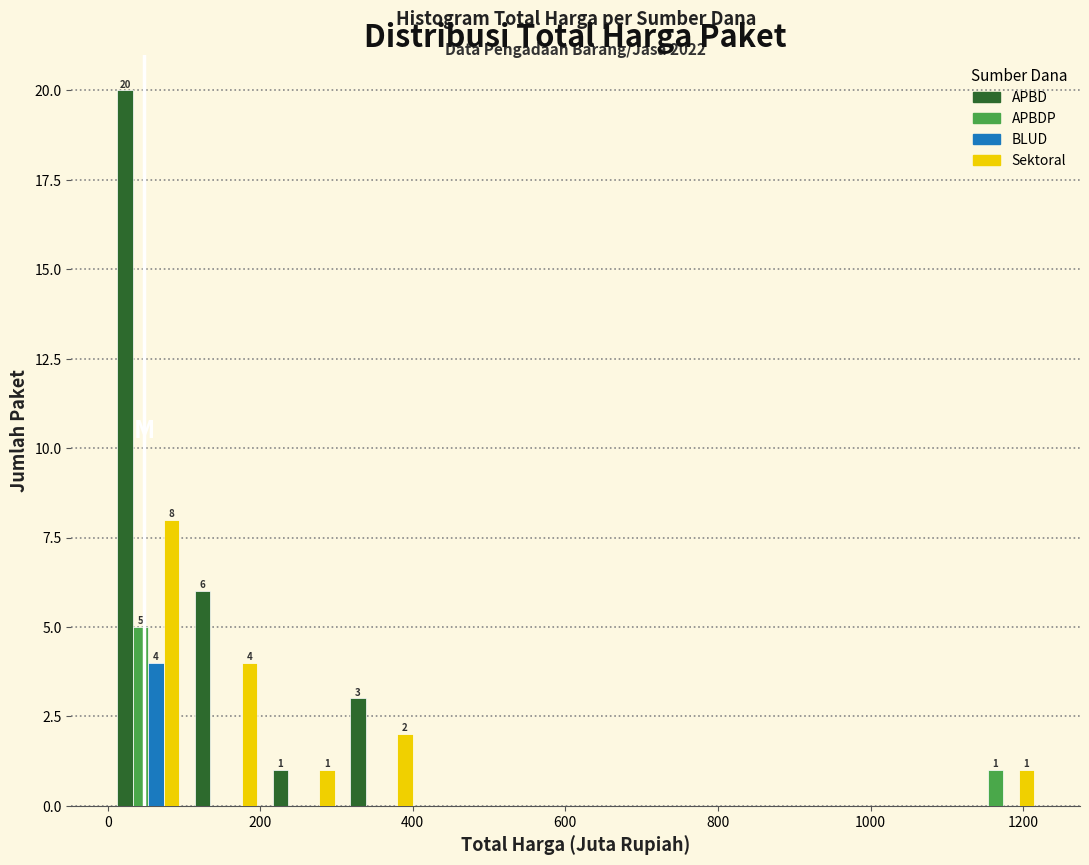

In the Sektoral series, which range on the x-axis has the tallest bar?

0 to 100